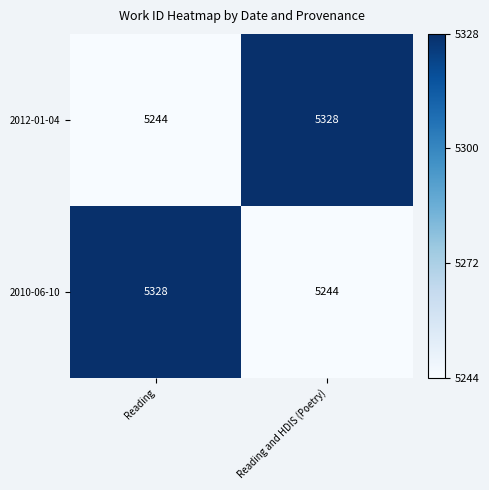

Rank the categories by 2010-06-10 value from highest to lowest.

Reading, Reading and HDIS (Poetry)